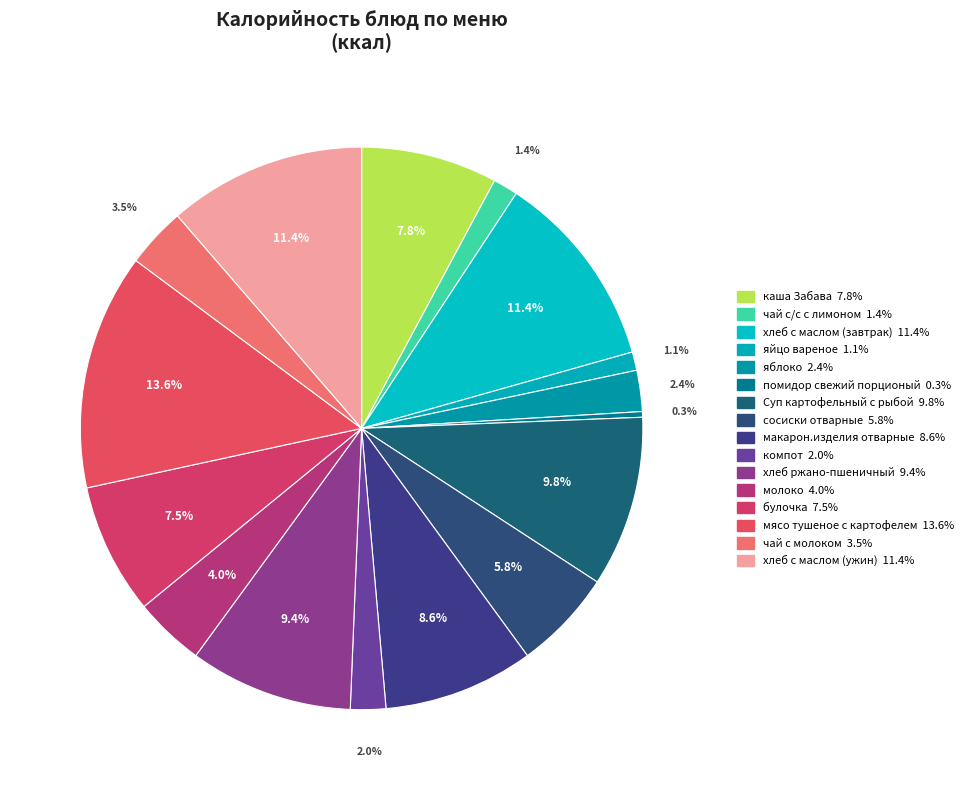

True or false: хлеб с маслом (завтрак) accounts for 23% of the total.

False